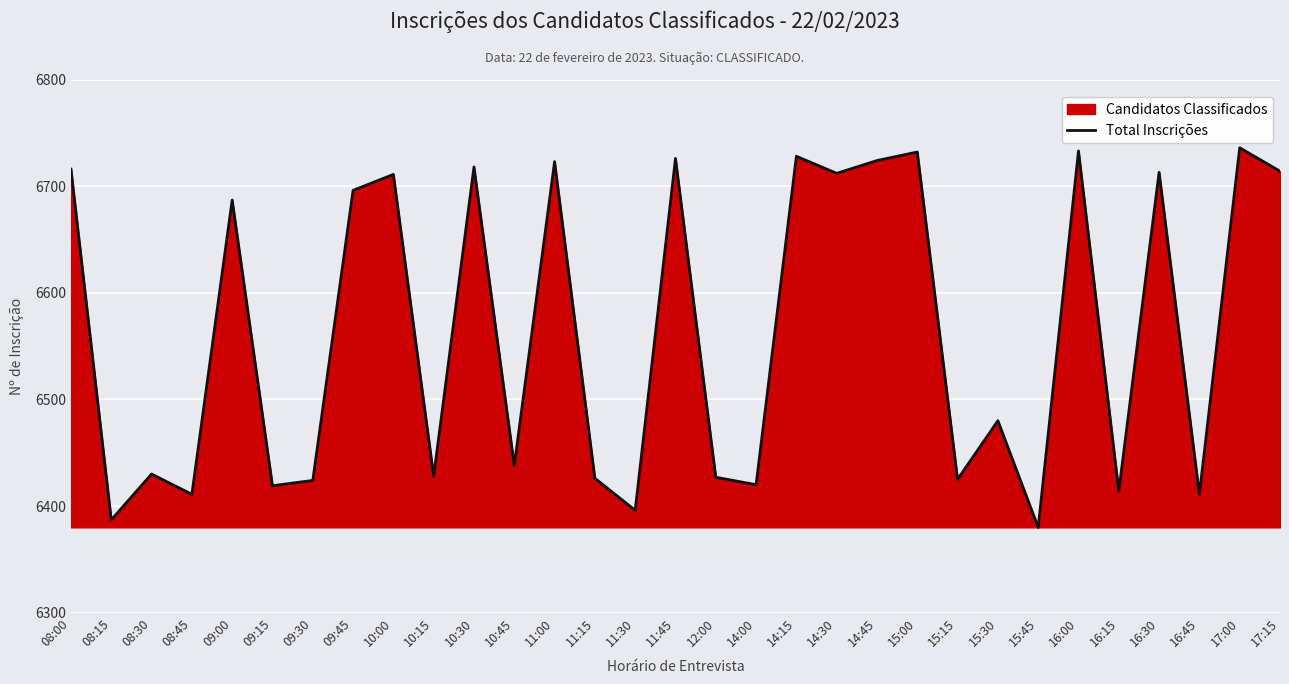

Rank the categories by value from highest to lowest.

17:00, 16:00, 15:00, 14:15, 11:45, 14:45, 11:00, 10:30, 08:00, 17:15, 16:30, 14:30, 10:00, 09:45, 09:00, 15:30, 10:45, 08:30, 10:15, 12:00, 11:15, 15:15, 09:30, 14:00, 09:15, 16:15, 08:45, 16:45, 11:30, 08:15, 15:45